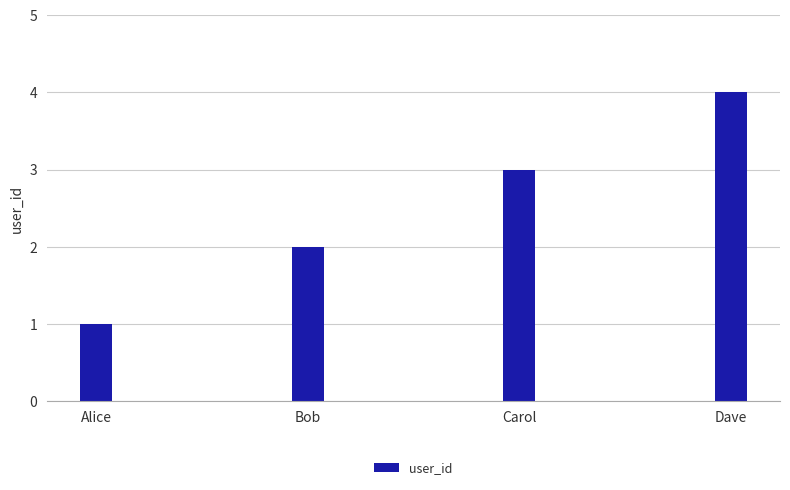

What is the greatest value displayed?

4